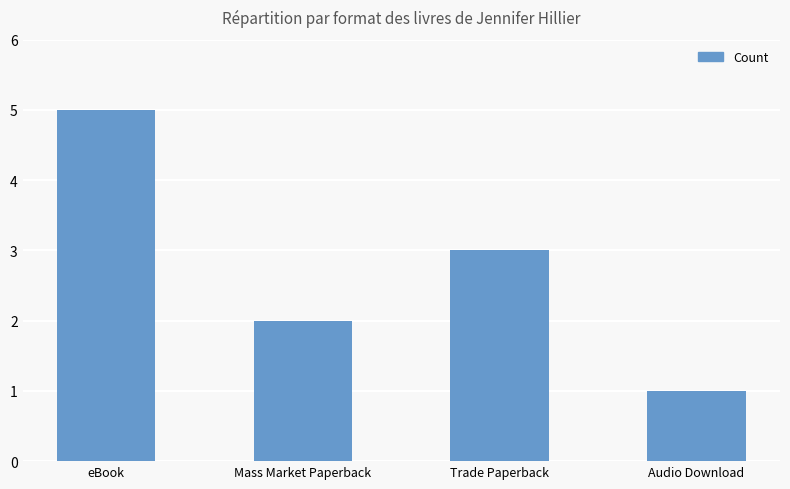

Rank the categories by value from highest to lowest.

eBook, Trade Paperback, Mass Market Paperback, Audio Download